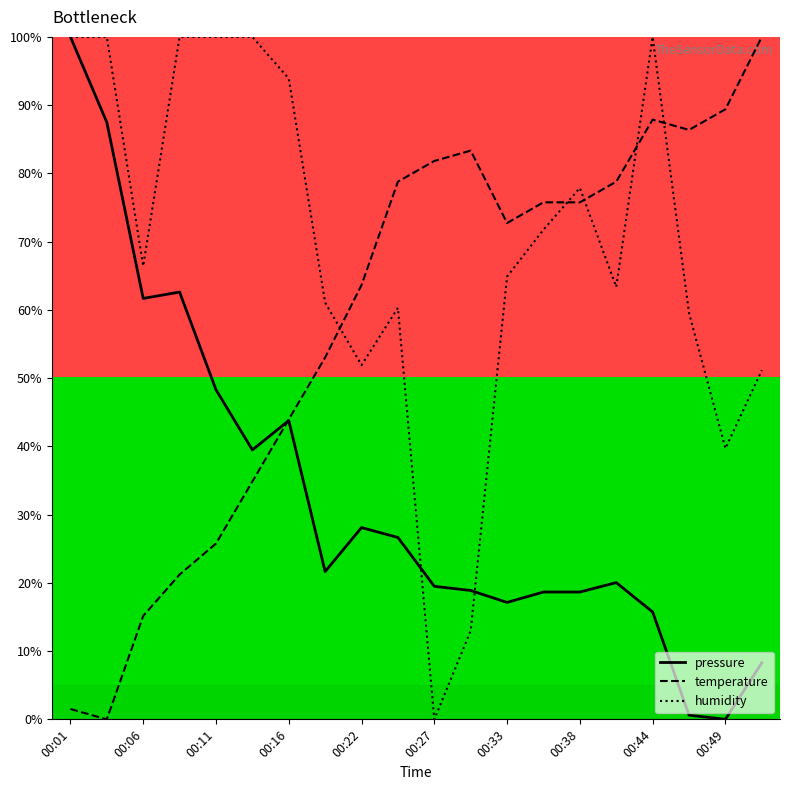

Which series has the largest range (max minus min)?

pressure